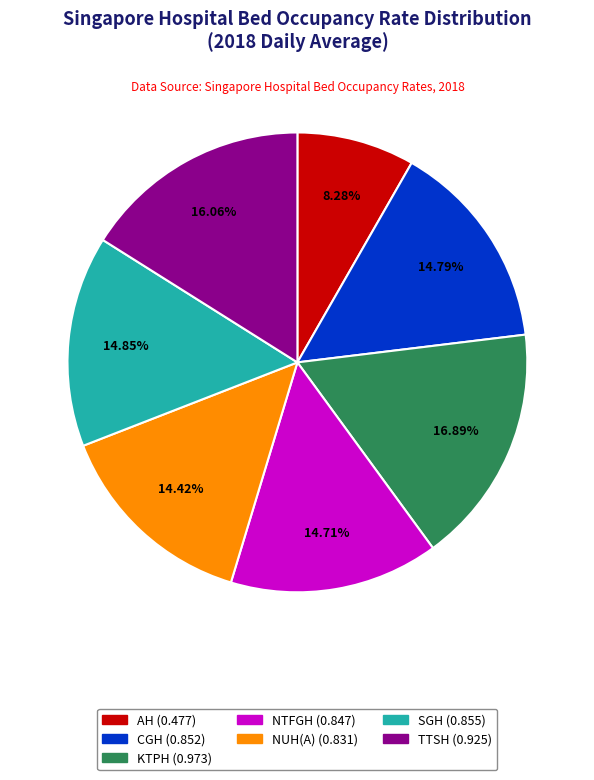

Combined, do TTSH and NTFGH account for over 50%?

No